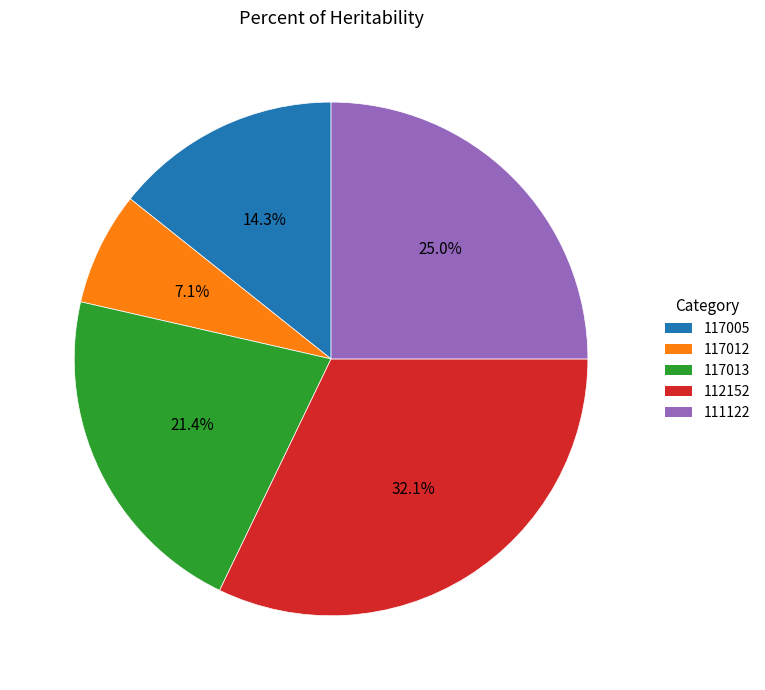

Count the number of slices in the pie.

5